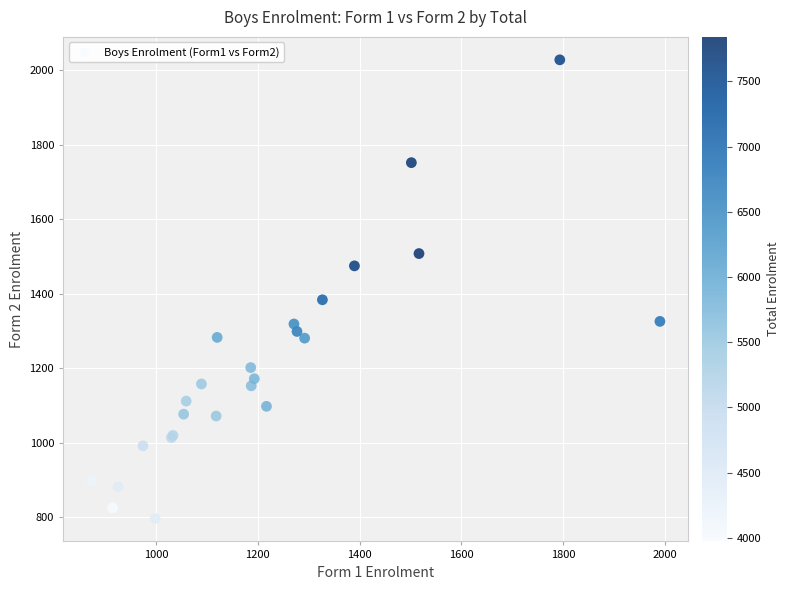

What Y value in the scatter plot is closest to 1412?

1384